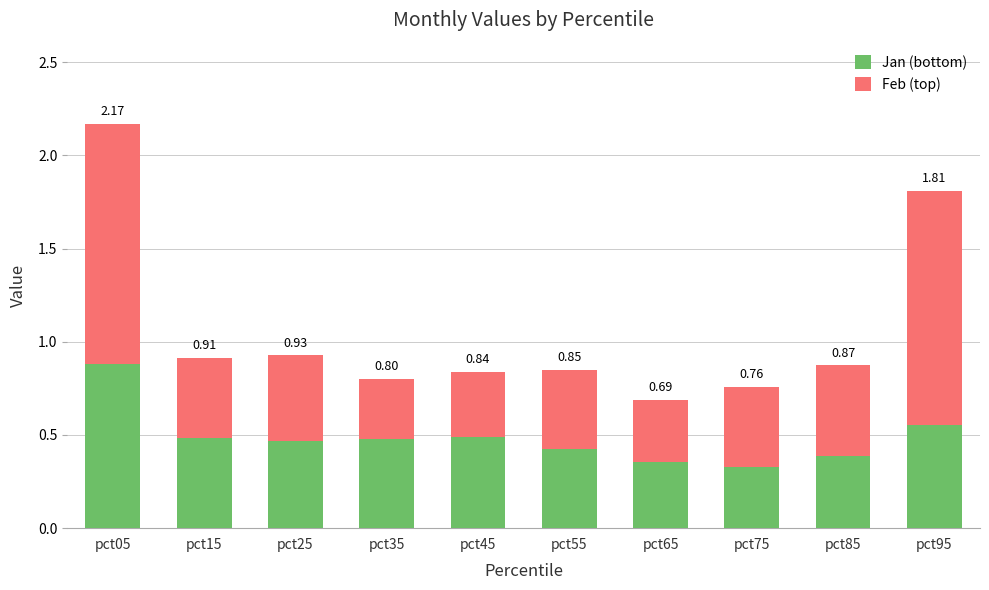

What is the total value across all series at pct95?

1.8